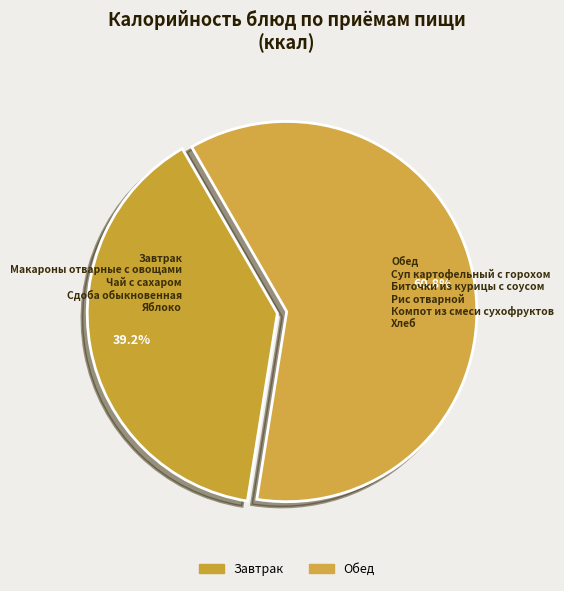

What is the total percentage of Обед and Завтрак?

100.0%